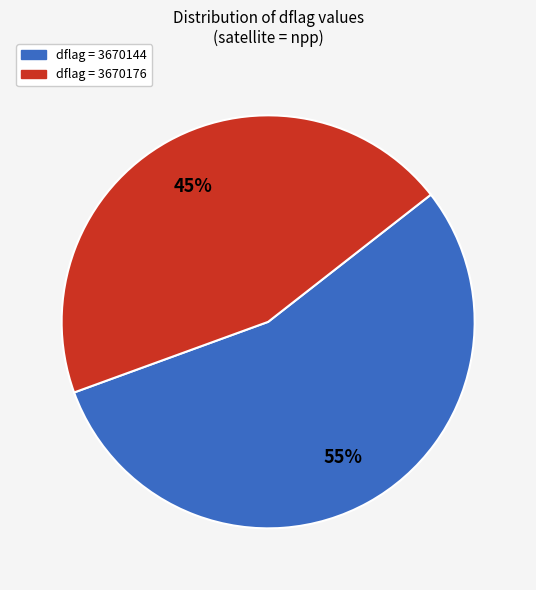

How many segments does this pie chart have?

2